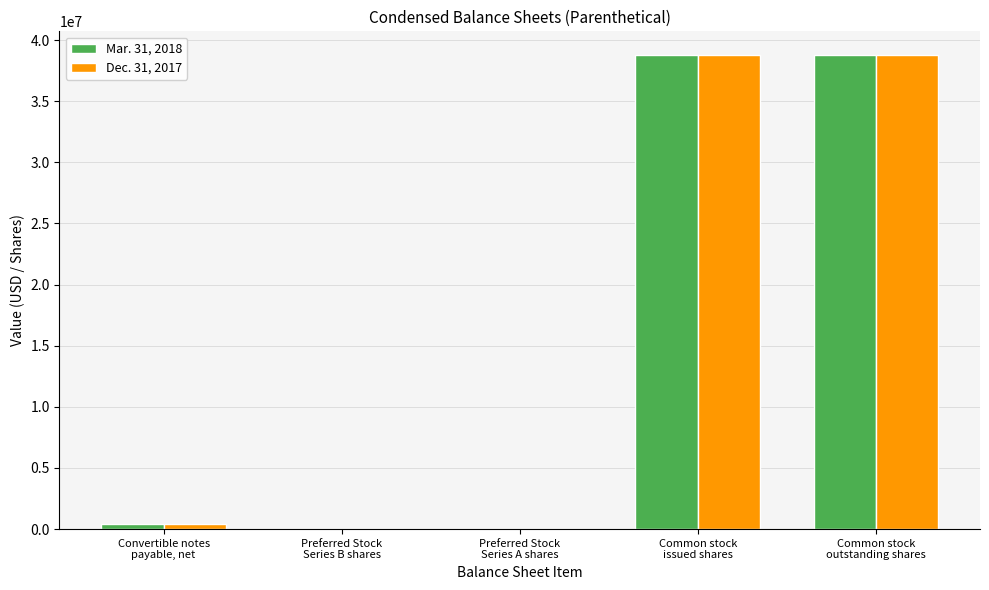

Between Preferred Stock
Series B shares and Common stock
outstanding shares, which series saw the biggest shift?

Mar. 31, 2018